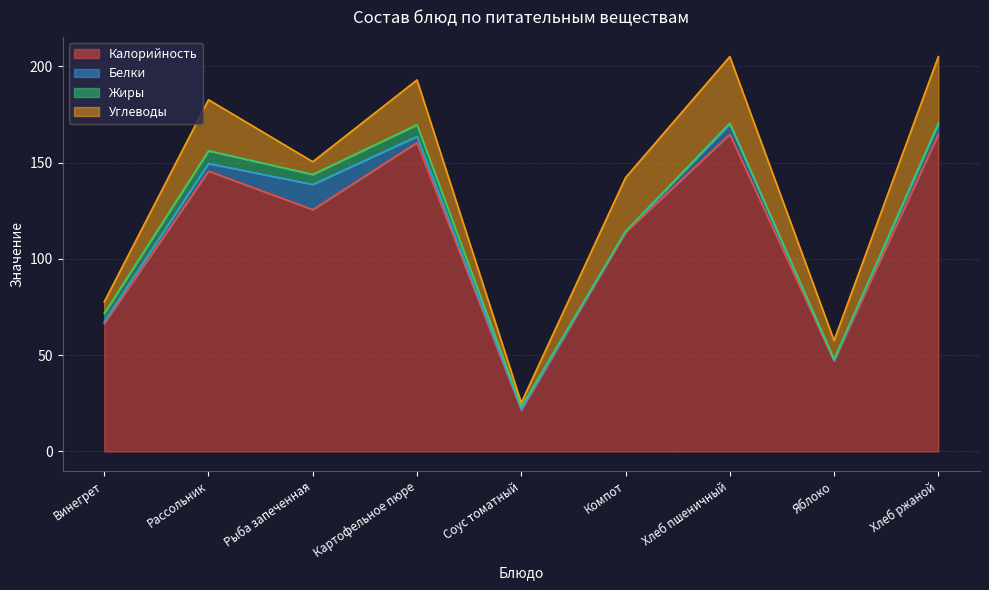

At which label is Углеводы closest to 18?

Картофельное пюре